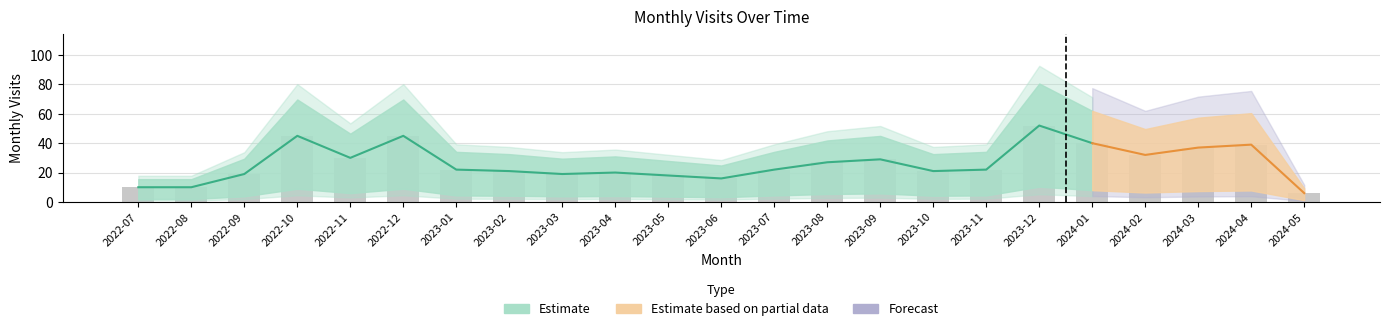

What is the change in value from 2022-12 to 2023-03?

-26